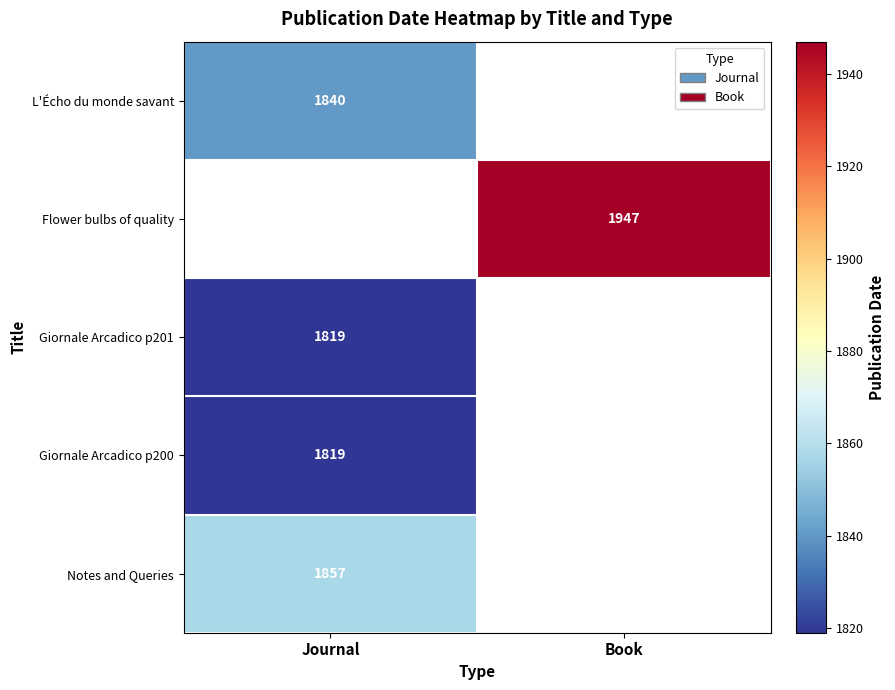

The Flower bulbs of quality series shows 708.6 at Book. True or false?

False